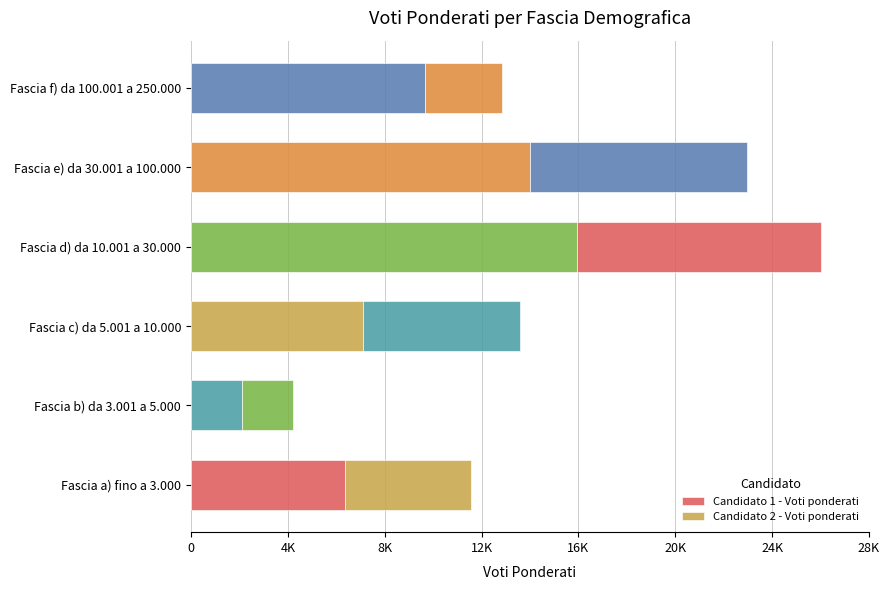

List the series in order of their peak value, lowest first.

Candidato 2 - Voti ponderati, Candidato 1 - Voti ponderati